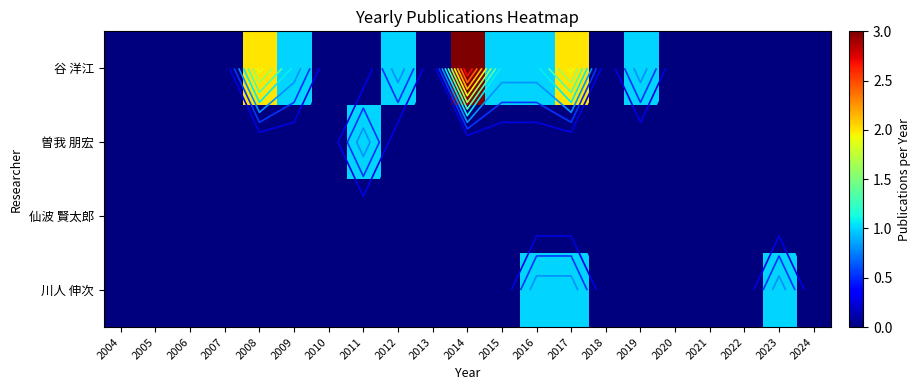

True or false: 仙波 賢太郎 has a value of 0 at 2020.

True